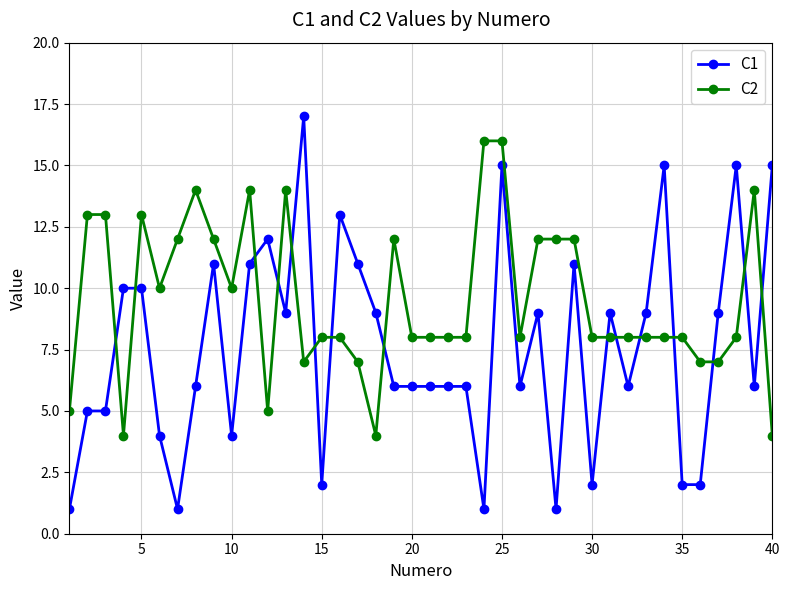

How many series are shown in this chart?

2